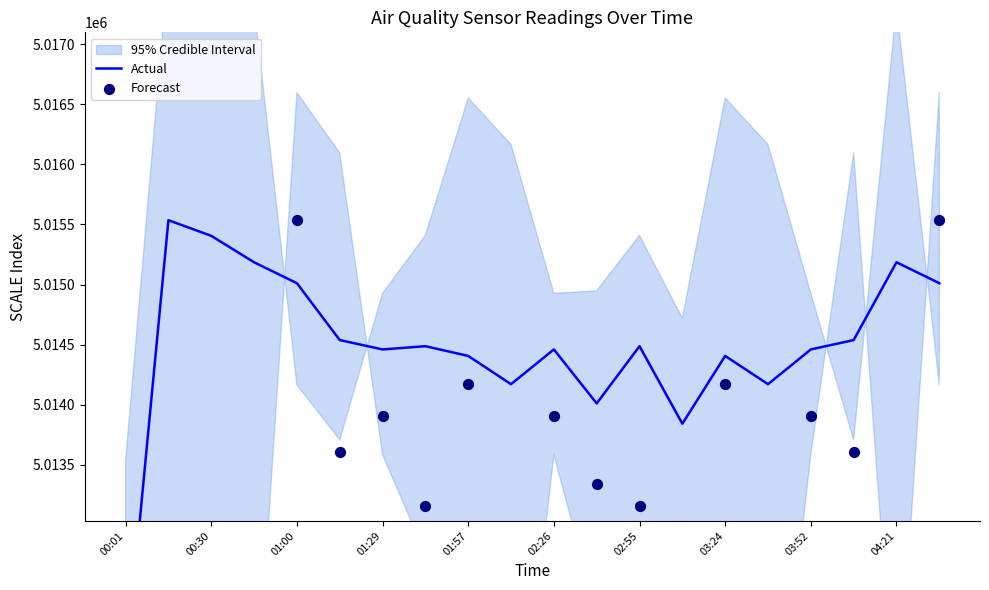

Which series has the widest spread of Y values?

Actual